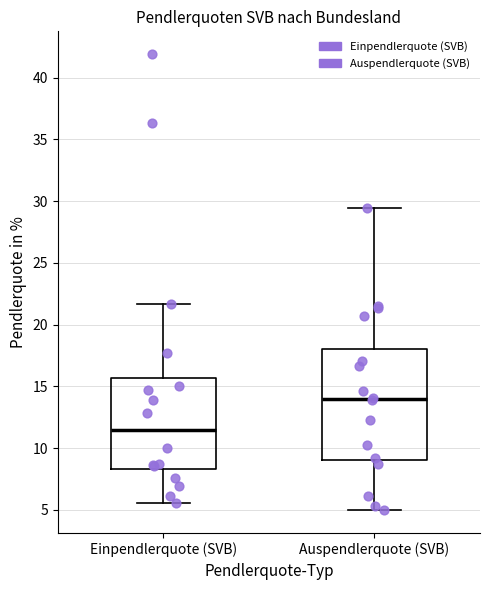

Reading left to right, transcribe this box plot: for each box, give where its median line is, the range the box spans, and where its two whiskers end, as read against the y-axis. The values are not printed on the chart, so give them approximately, as read against the axis.

Einpendlerquote (SVB): median 11.5, box 8.5 to 15.5, whiskers 5.5 to 21.5
Auspendlerquote (SVB): median 14.0, box 9.0 to 18.0, whiskers 5.0 to 29.5